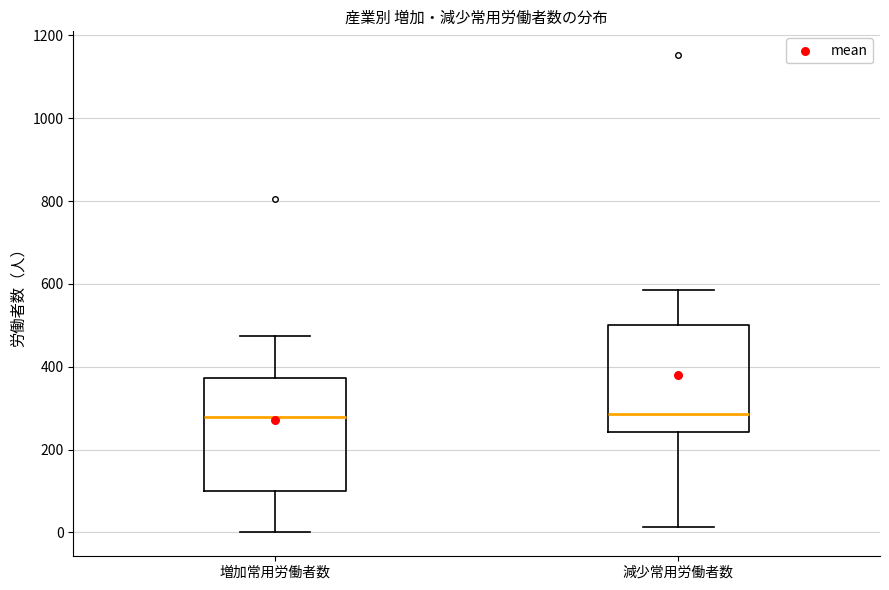

Where does the upper whisker of the box for 増加常用労働者数 end on the y-axis? The values are not printed on the chart, so give them approximately, as read against the axis.

480